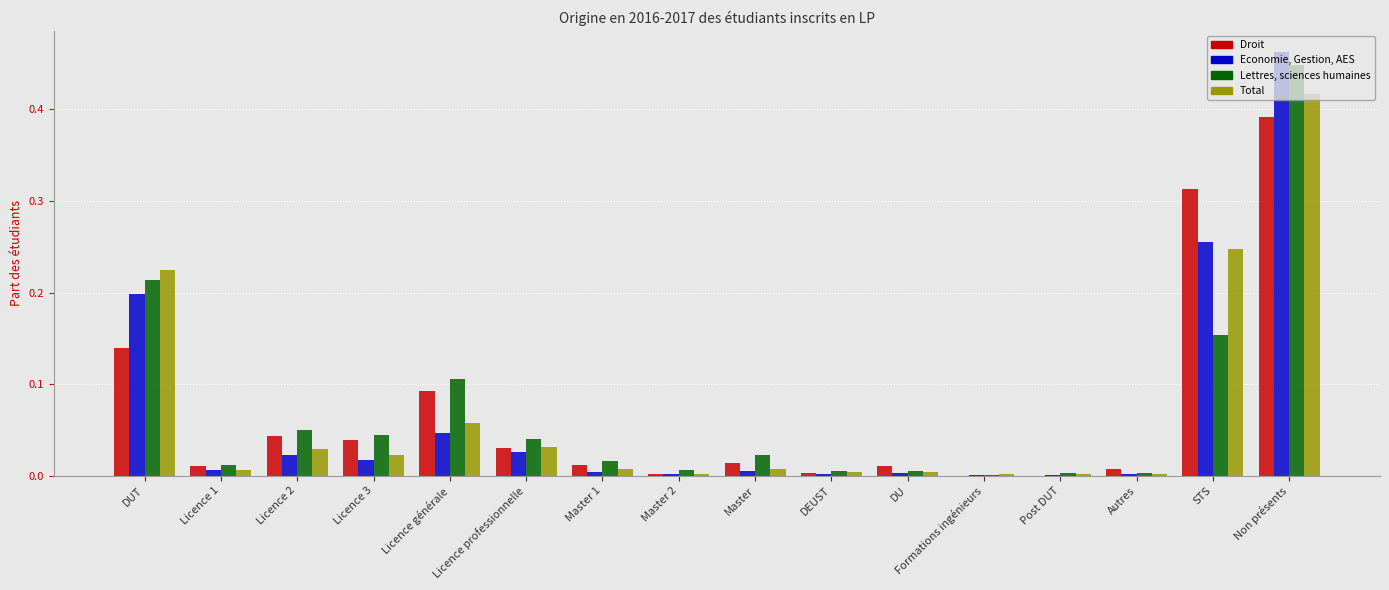

What are all the series names shown in the legend?

Droit, Economie, Gestion, AES, Lettres, sciences humaines, Total